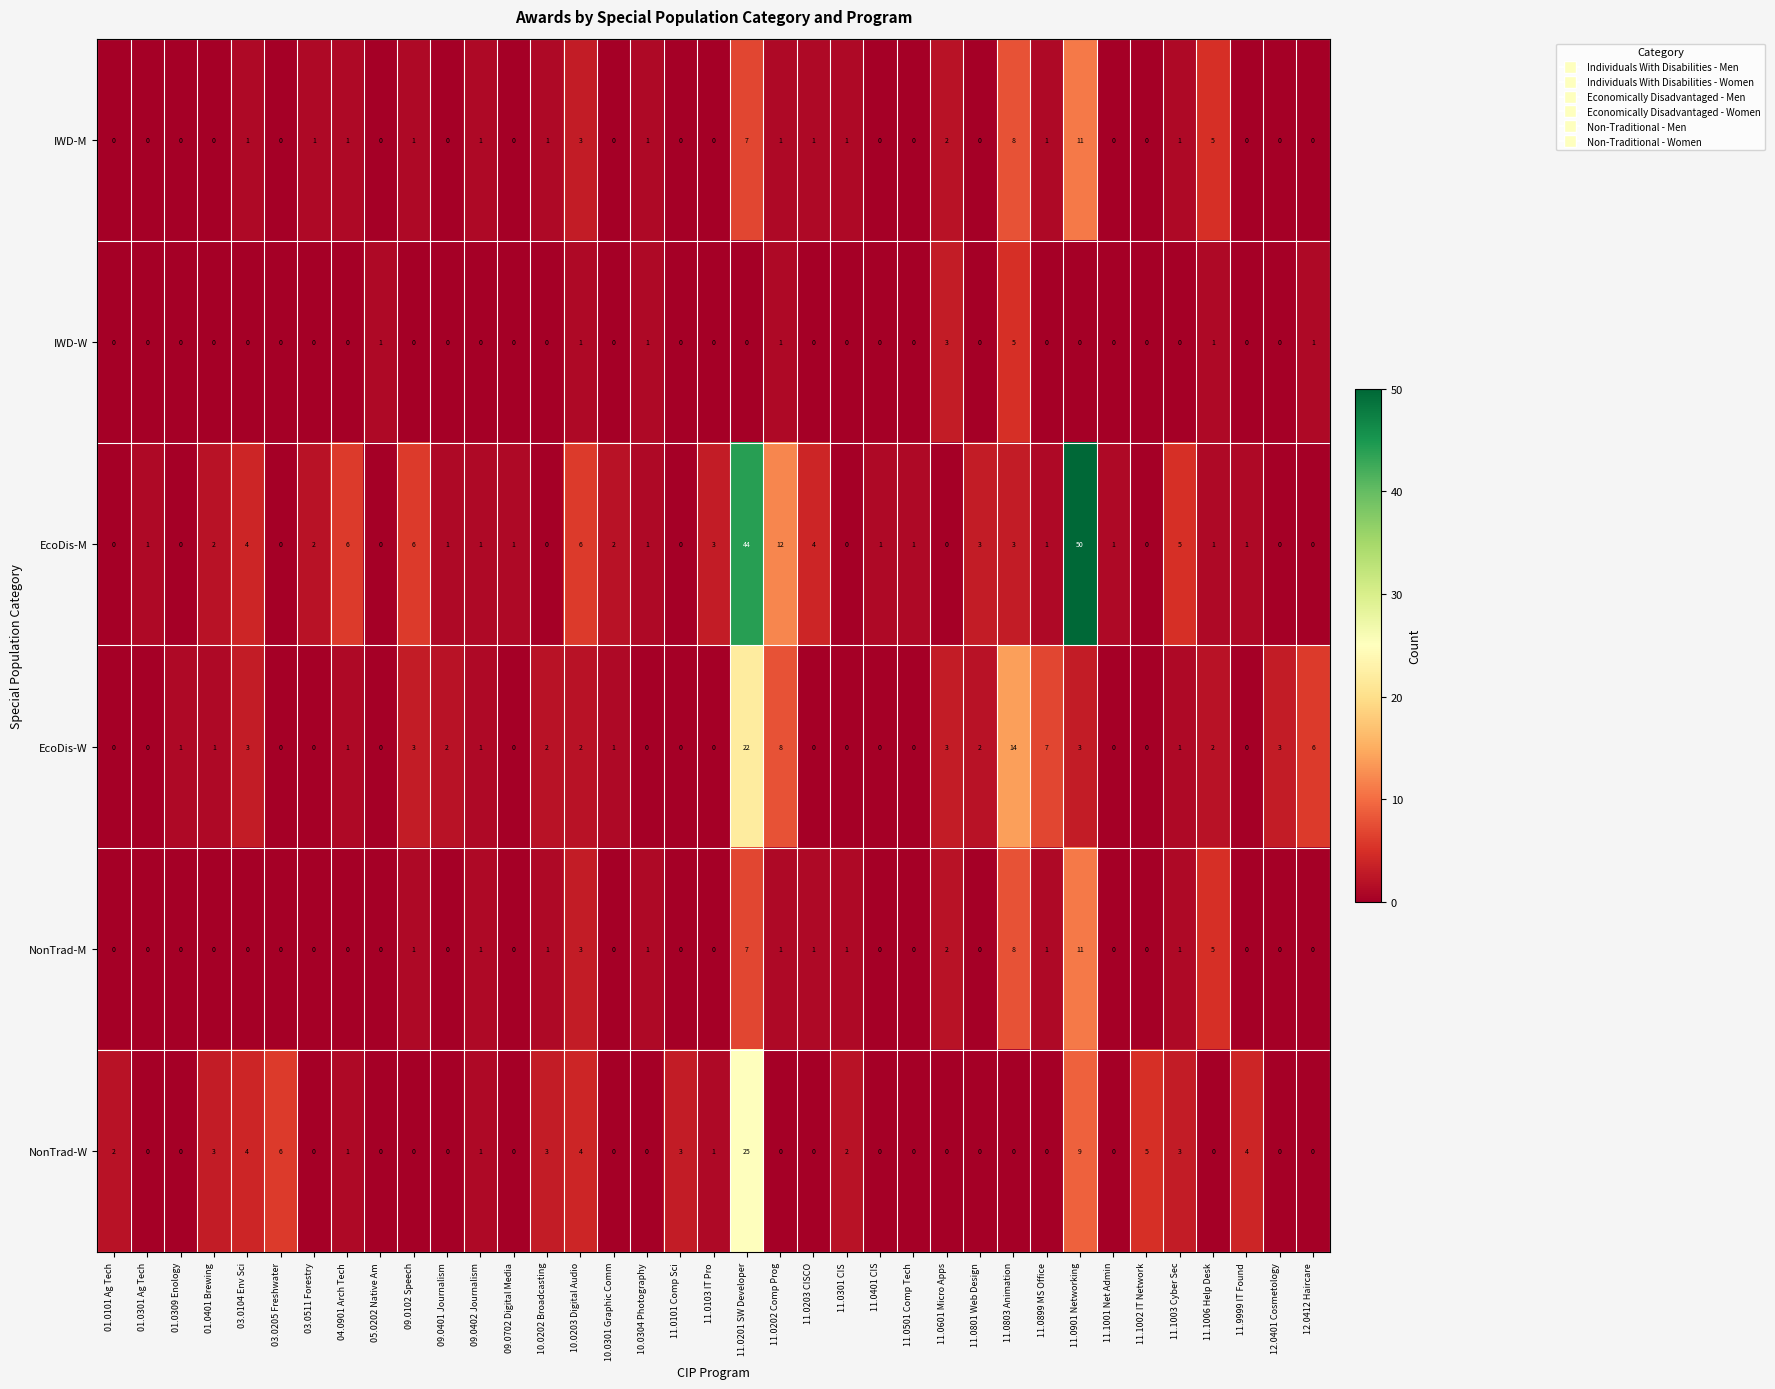

The NonTrad-M series shows 0 at 11.0401 CIS. True or false?

True